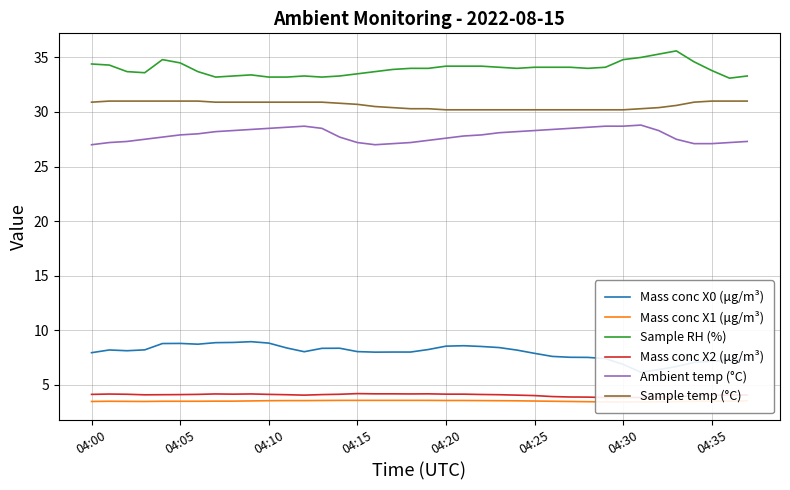

Between 21 and 22, which is larger?

21